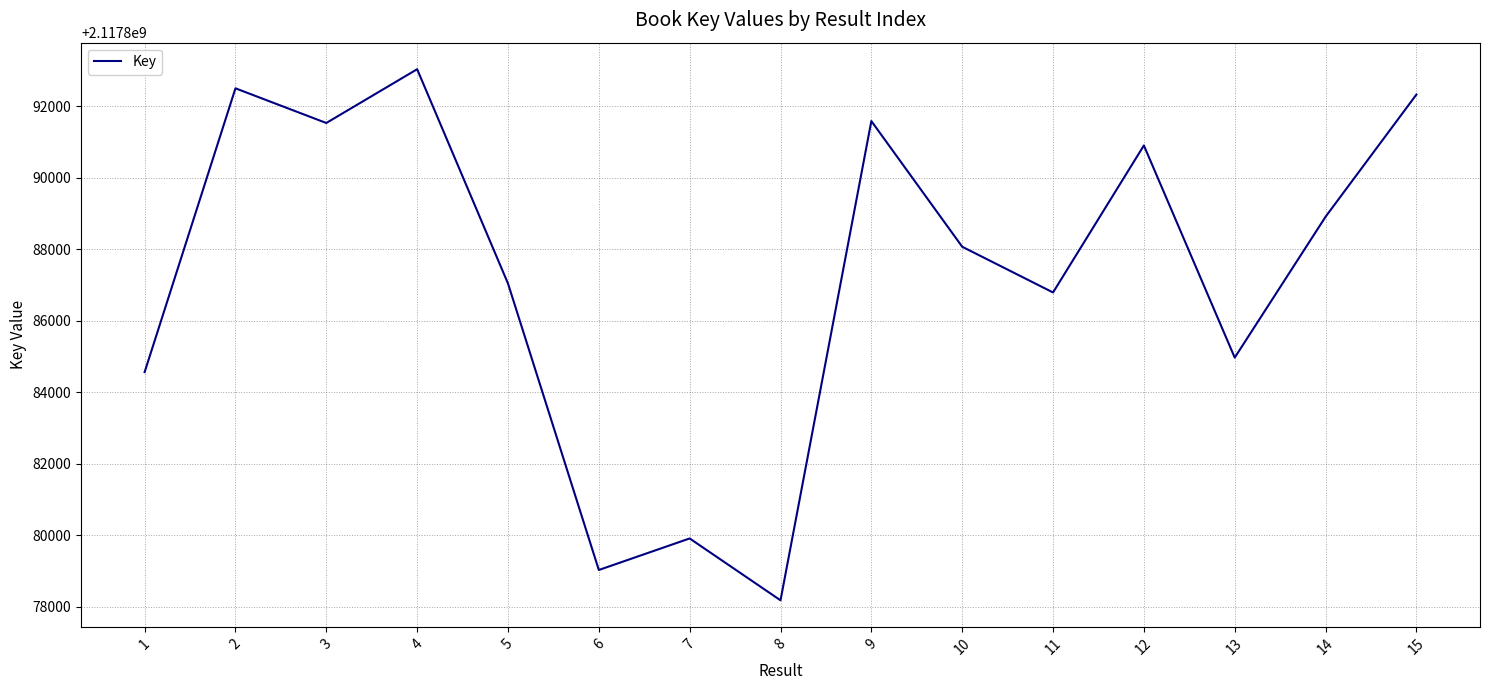

What is the difference between the values at 15 and 10?

4257